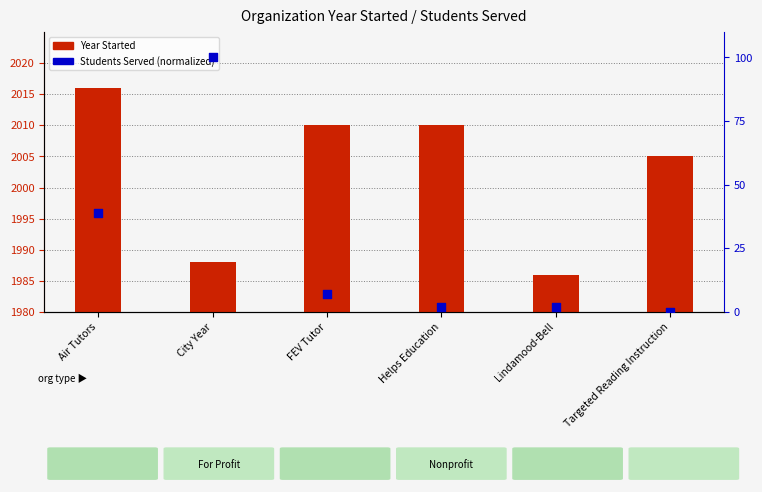

Which series contains the lowest Y value?

Students Served (normalized %)